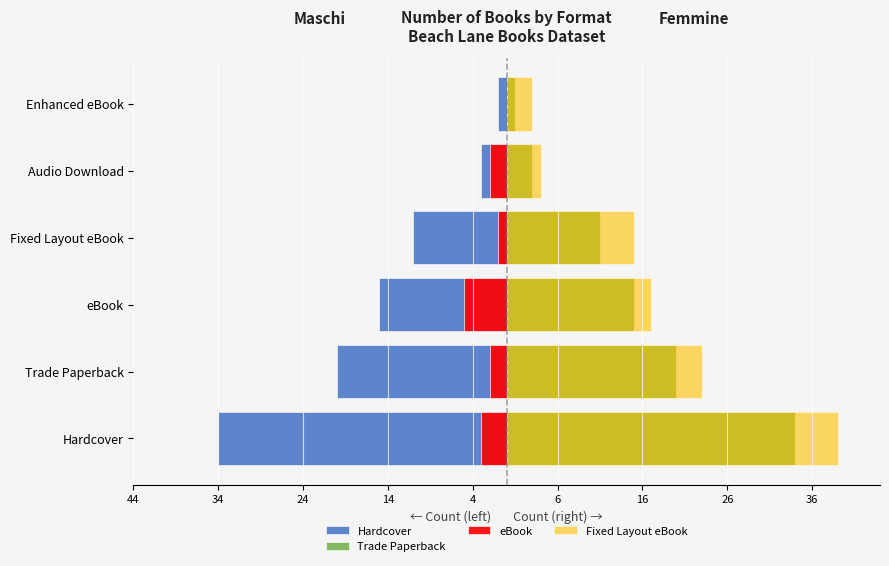

Read the Hardcover value at Fixed Layout eBook.

-11